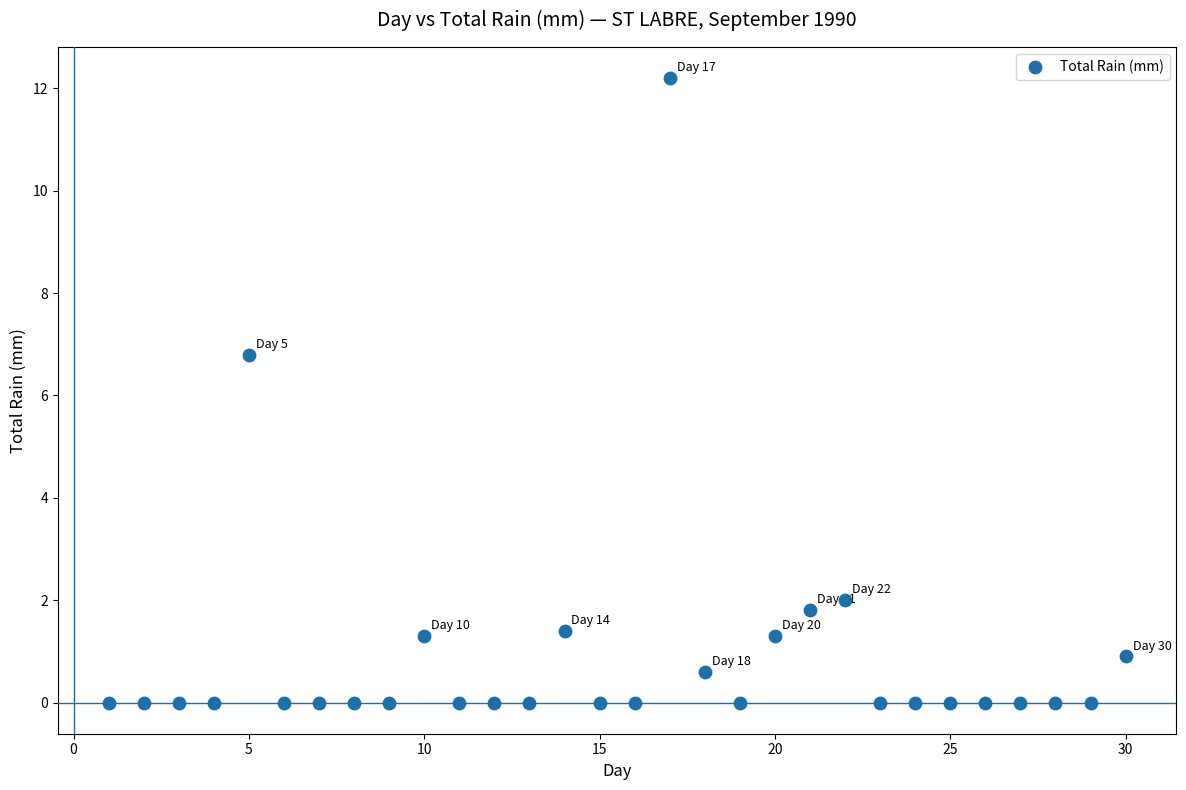

What Y value in the scatter plot is closest to 6?

6.8